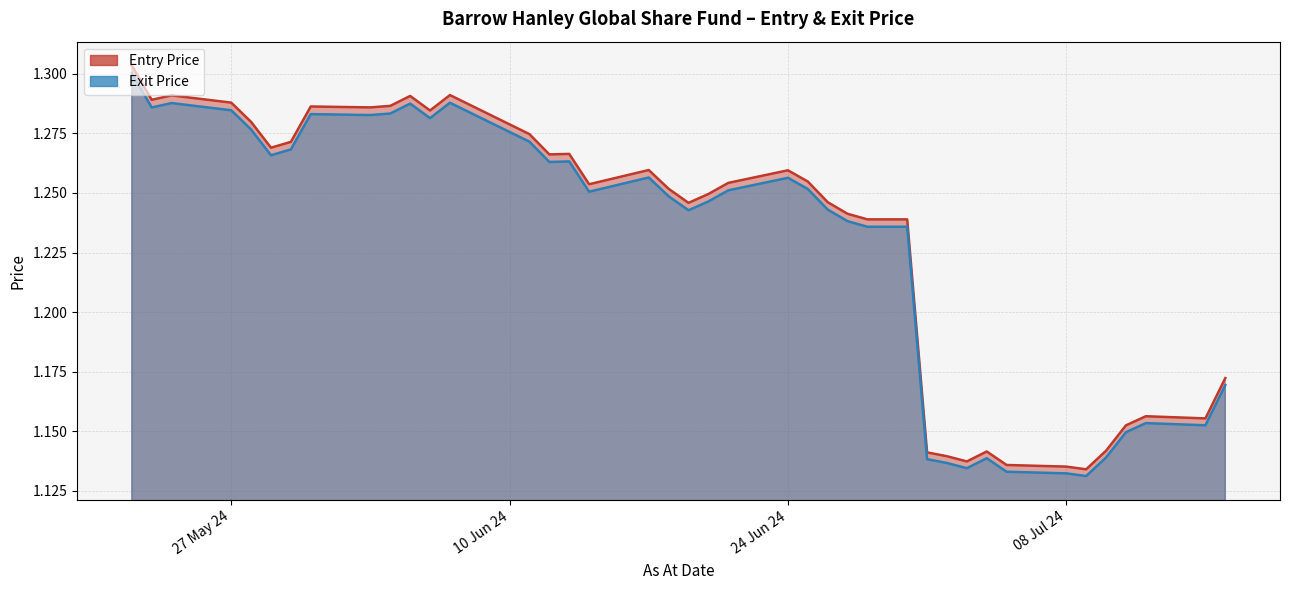

Reading right to left, what are all the values shown in this chart?

Entry Price _line: 1.2	1.2	1.2	1.2	1.1	1.1	1.1	1.1	1.1	1.1	1.1	1.1	1.2	1.2	1.2	1.2	1.3	1.3	1.3	1.2	1.2	1.3	1.3	1.3	1.3	1.3	1.3	1.3	1.3	1.3	1.3	1.3	1.3	1.3	1.3	1.3	1.3	1.3	1.3	1.3
Exit Price _line: 1.2	1.2	1.2	1.1	1.1	1.1	1.1	1.1	1.1	1.1	1.1	1.1	1.2	1.2	1.2	1.2	1.3	1.3	1.3	1.2	1.2	1.2	1.3	1.3	1.3	1.3	1.3	1.3	1.3	1.3	1.3	1.3	1.3	1.3	1.3	1.3	1.3	1.3	1.3	1.3